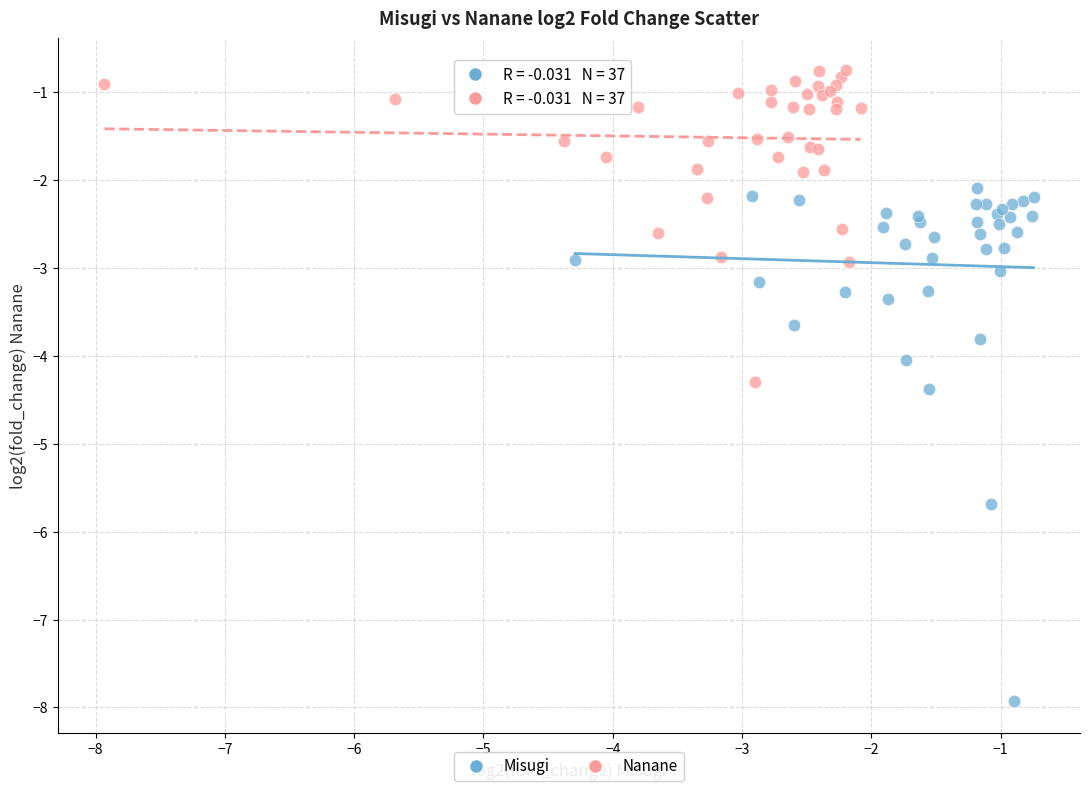

Which series has the widest spread of Y values?

Misugi